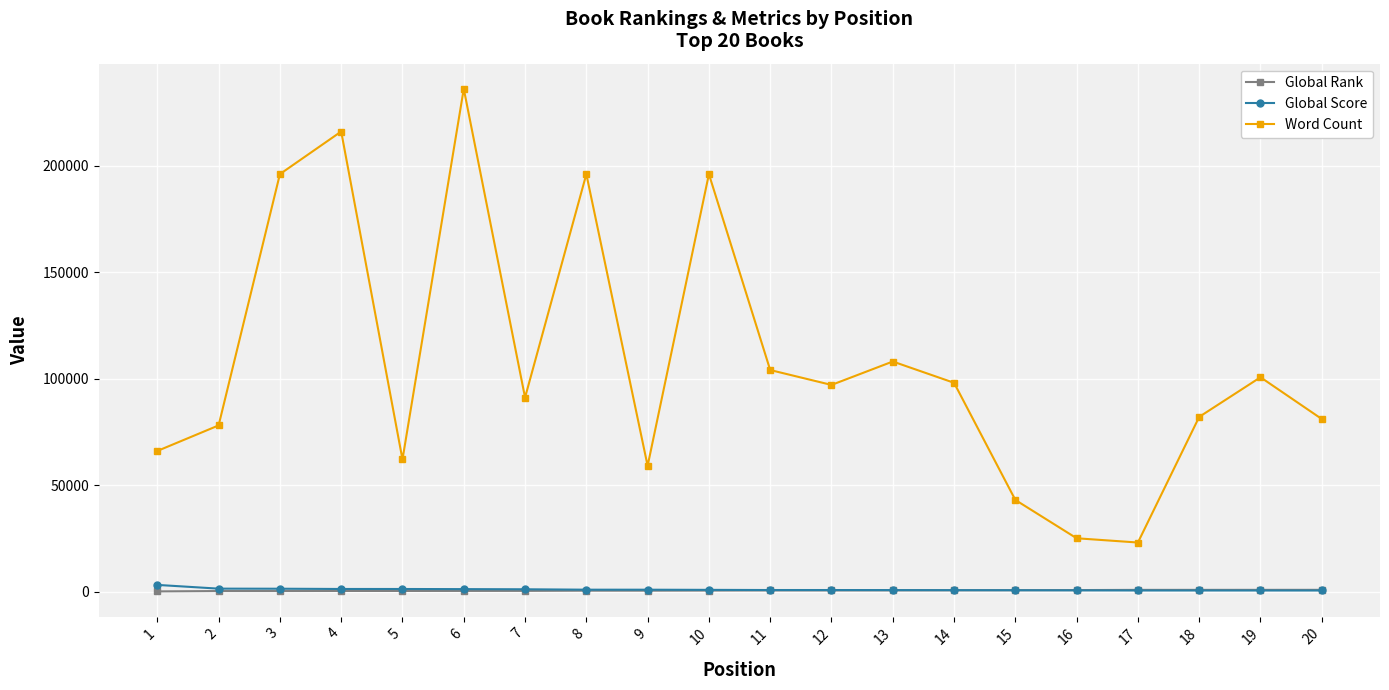

Which series has the largest total across all categories?

Word Count